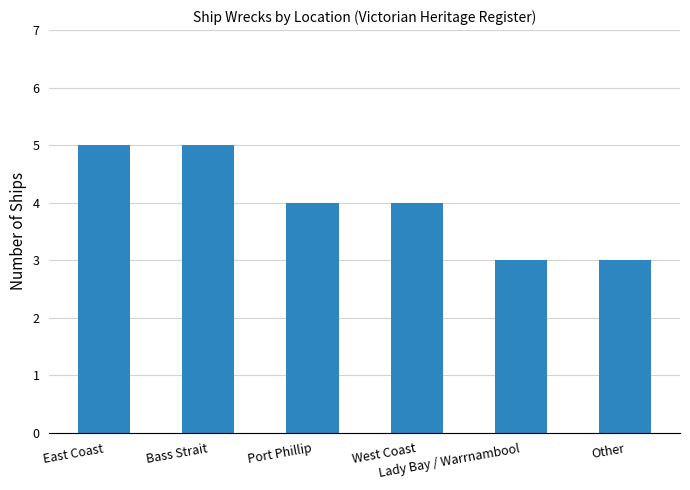

What is the greatest value displayed?

5